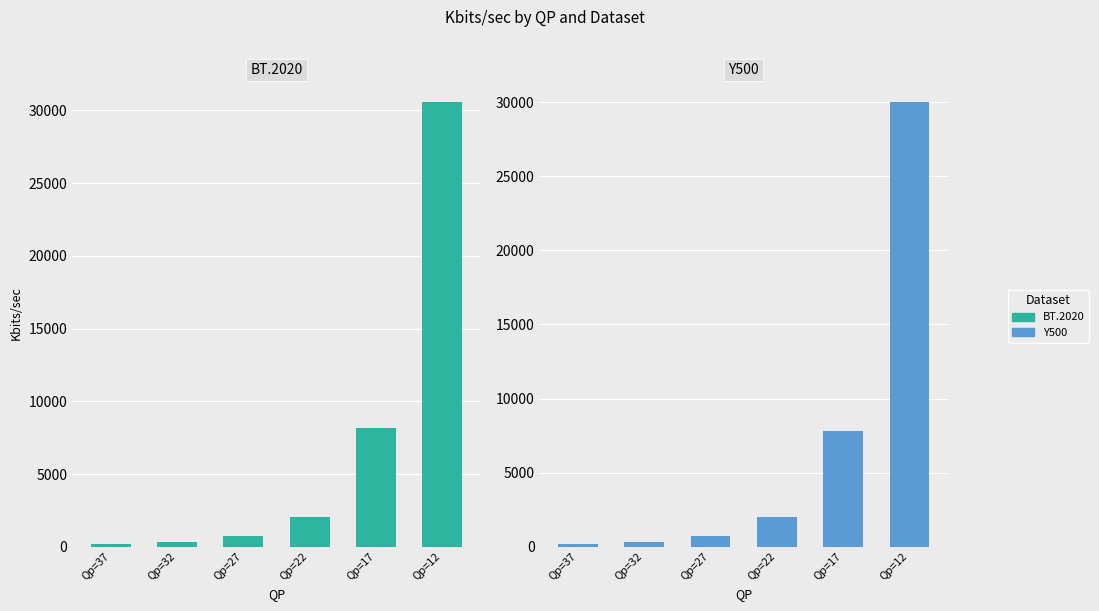

Reading left to right, transcribe all the data shown in this chart.

BT.2020: 176.2	343.6	755.4	2041.6	8186.1	30596.9
Y500: 175.3	342.3	744.8	1973.7	7840.4	30027.3